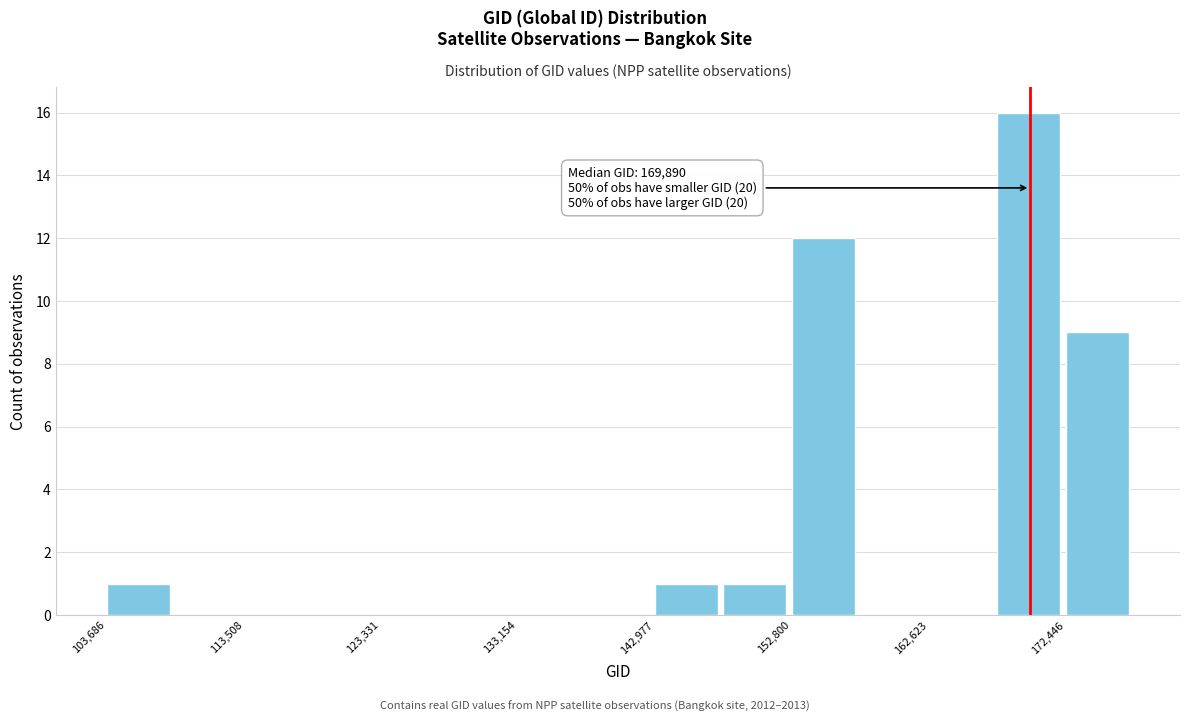

Which range on the x-axis has the tallest bar?

168000 to 172000